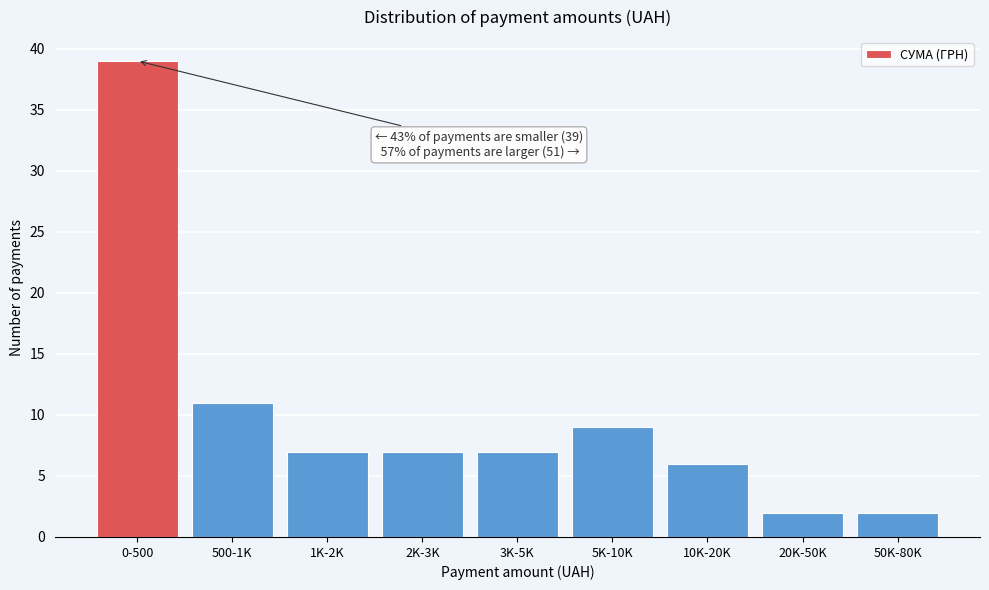

Reading left to right, extract all data points from this chart.

0-500=39	500-1K=11	1K-2K=7	2K-3K=7	3K-5K=7	5K-10K=9	10K-20K=6	20K-50K=2	50K-80K=2